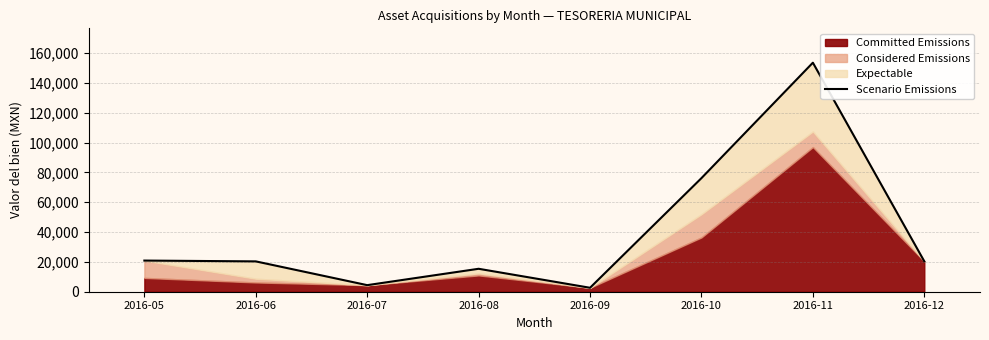

What is the average value?

39233.5